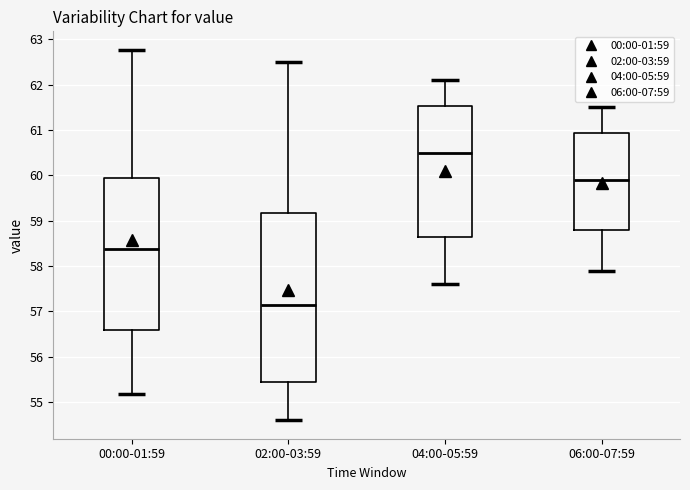

Comparing the boxes themselves (not the whiskers), which one is the tallest?

02:00-03:59